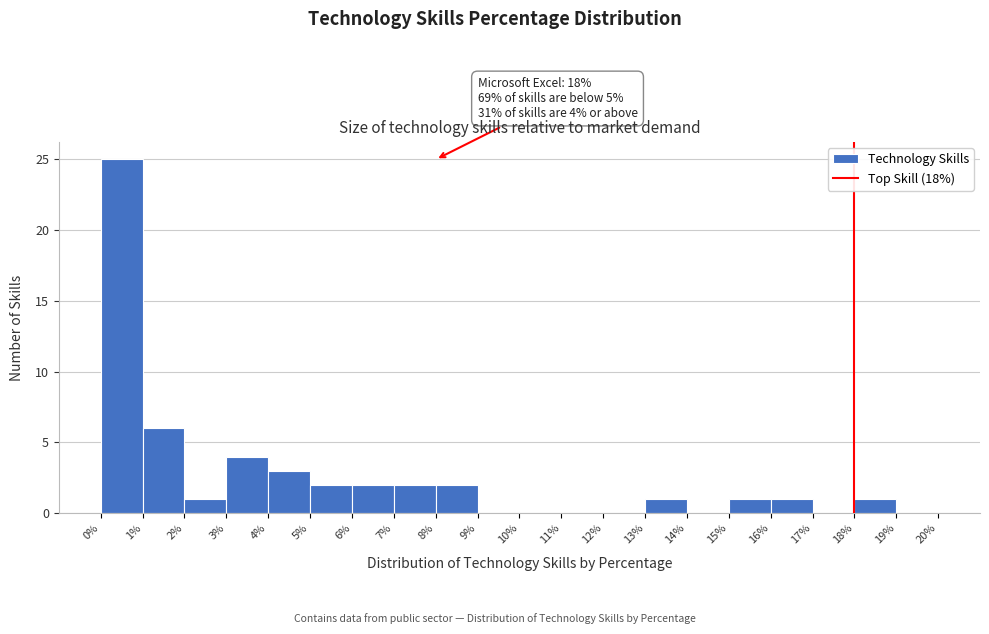

Which range on the x-axis has the tallest bar?

0% to 1%